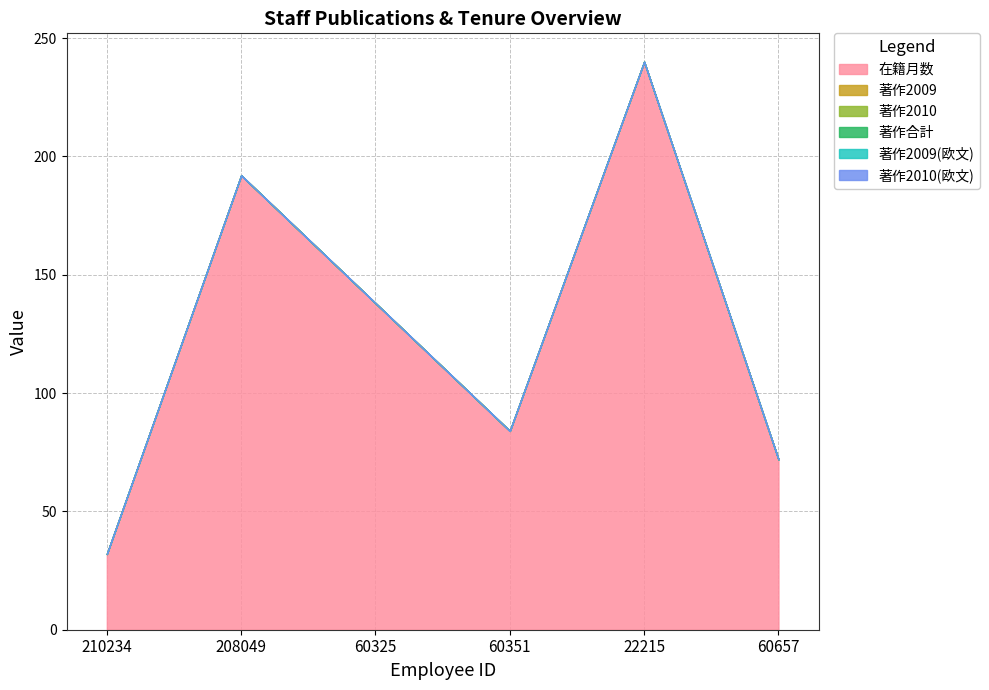

What is the total value across all series at 60325?

138